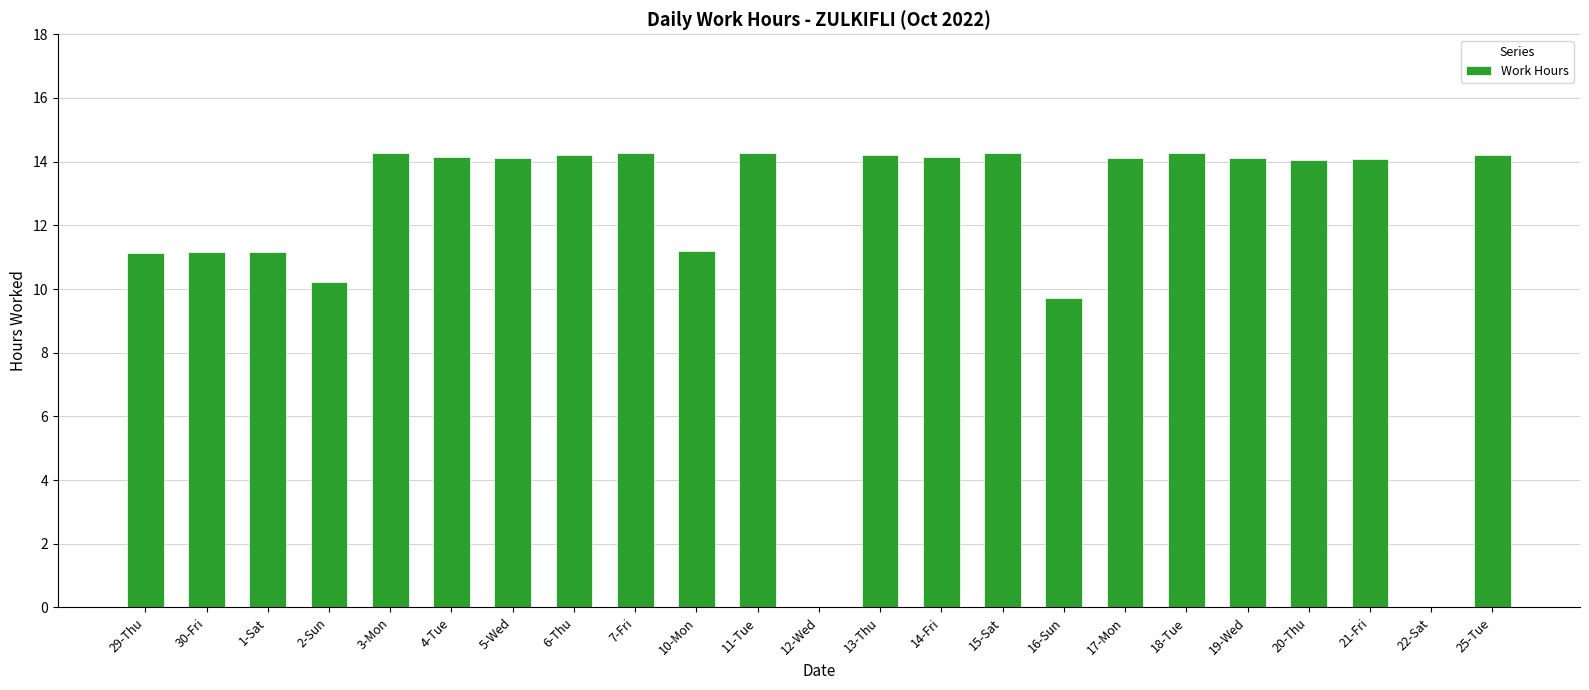

What is the greatest value displayed?

14.3